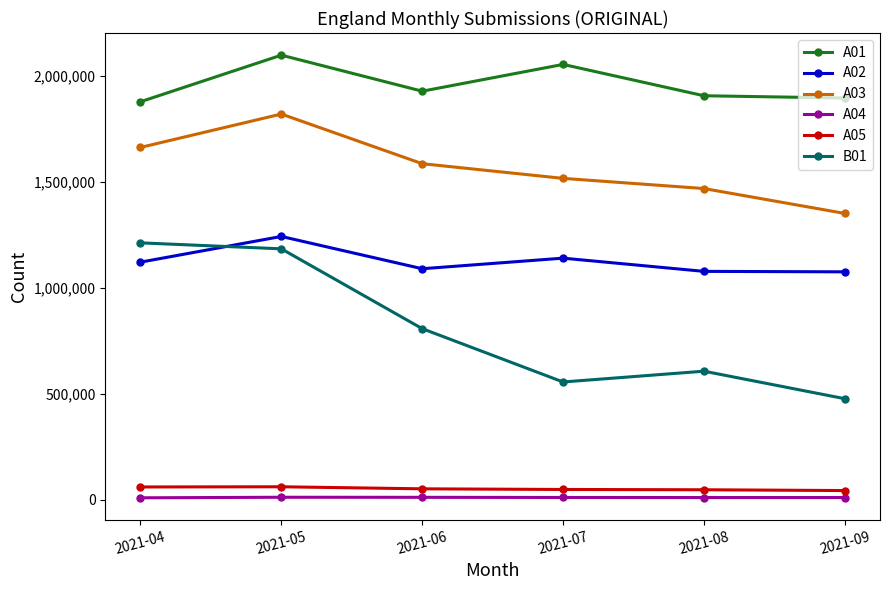

What is the spread (max minus min) of values at 2021-09?

1884575